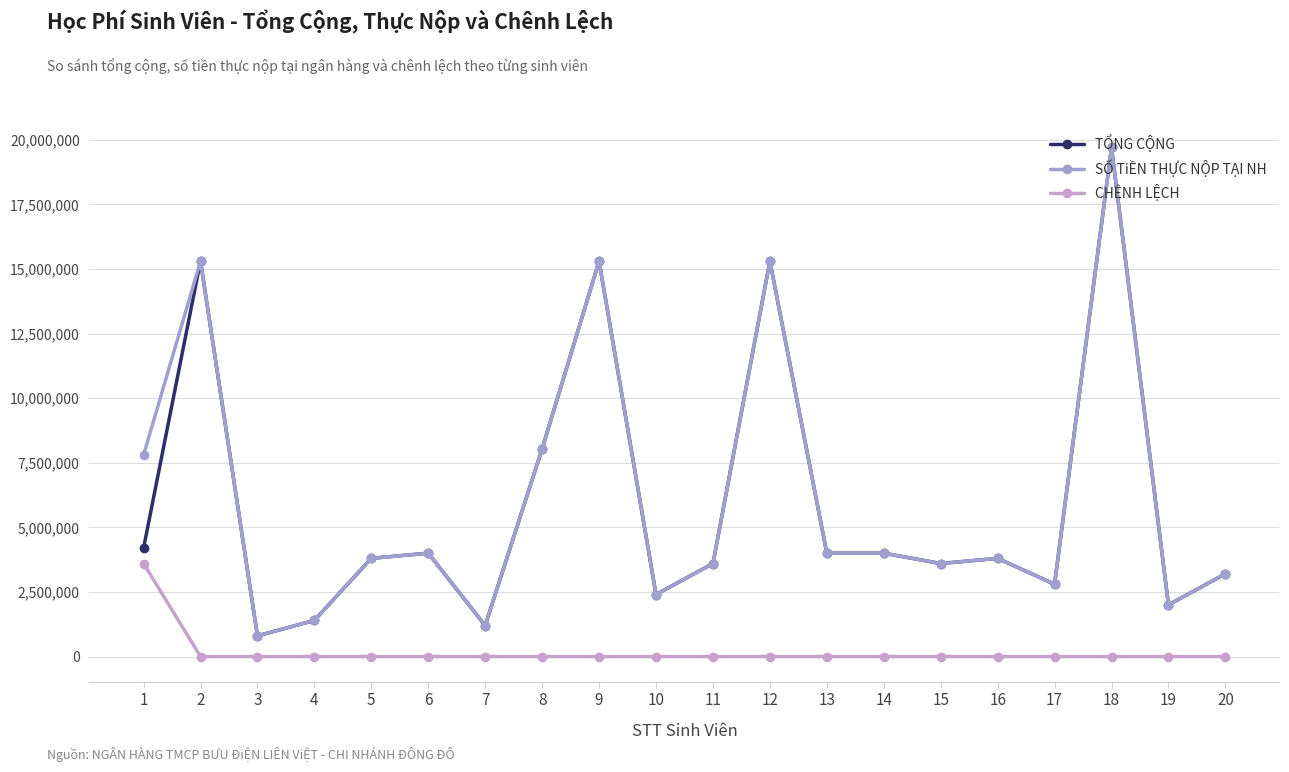

The value of CHÊNH LỆCH at 18 is 0. True or false?

True